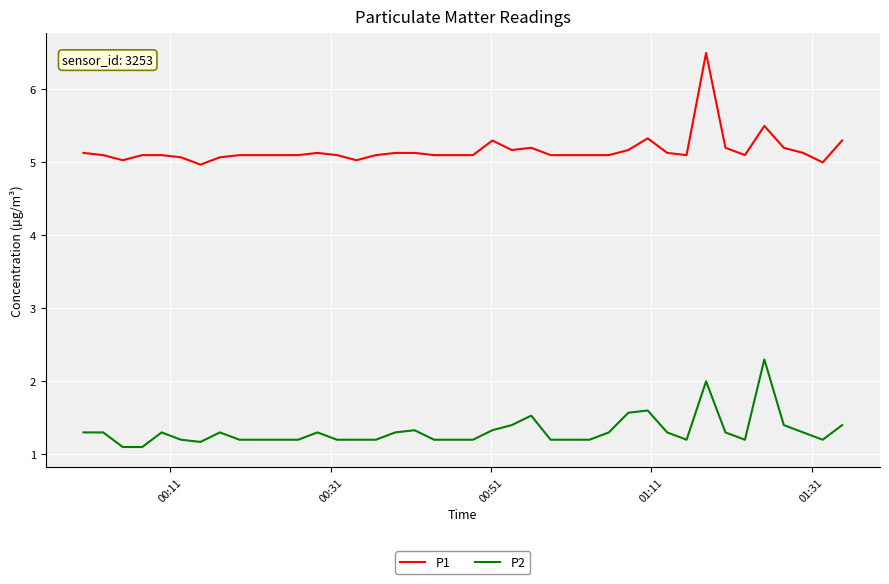

What is the difference between the maximum and minimum values in the P1 series?

1.5